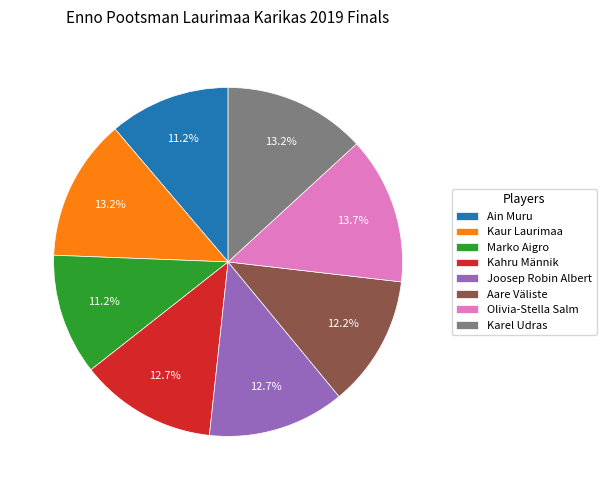

True or false: Kahru Männik accounts for 8% of the total.

False